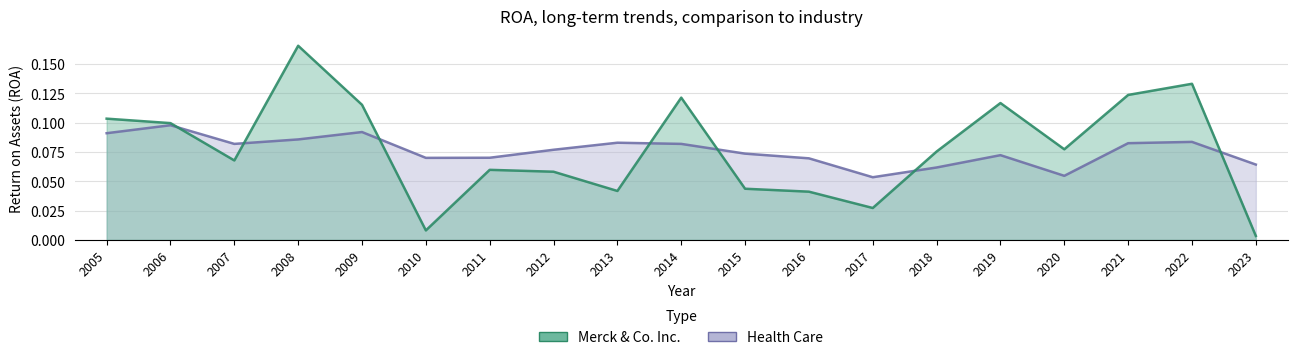

Between 2011 and 2019, which is larger?

2019